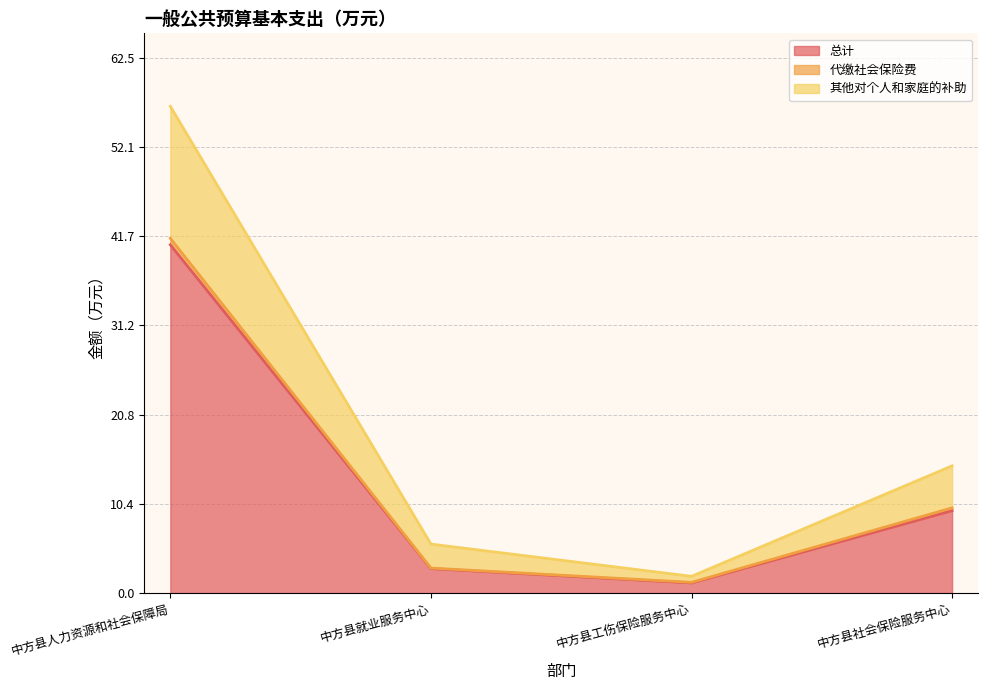

At which category does the chart reach its minimum across all series?

中方县工伤保险服务中心